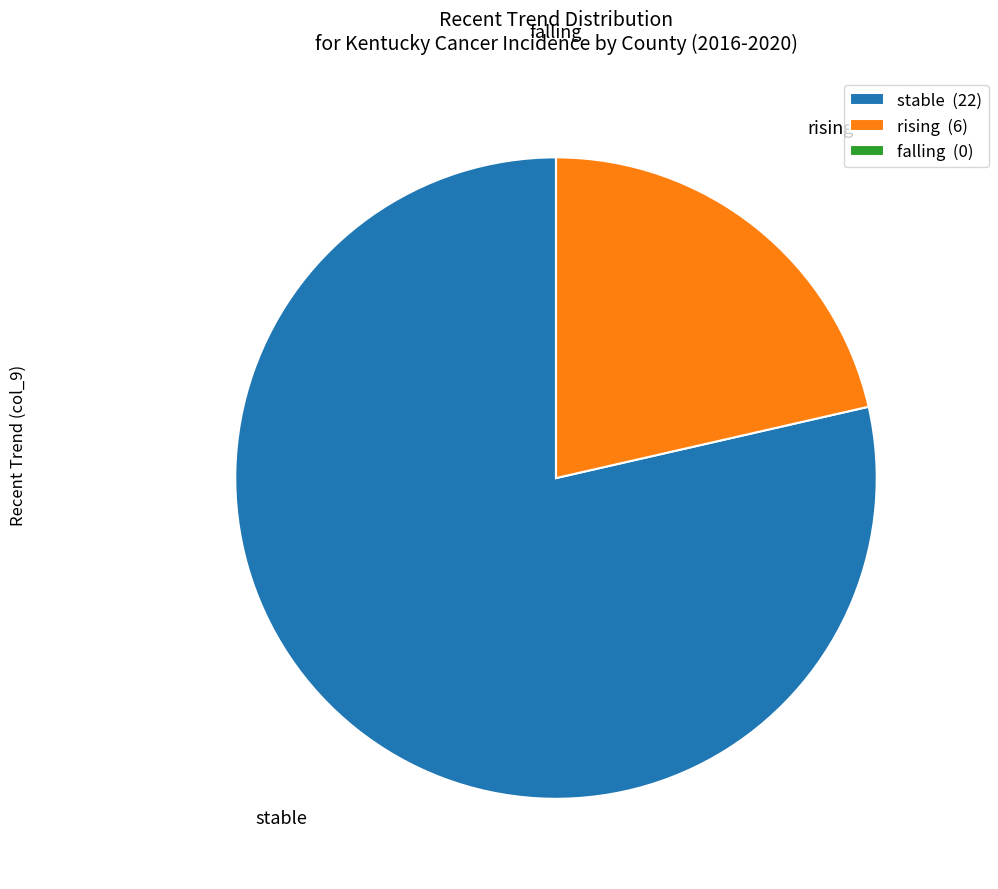

Which has a higher value, rising or stable?

stable